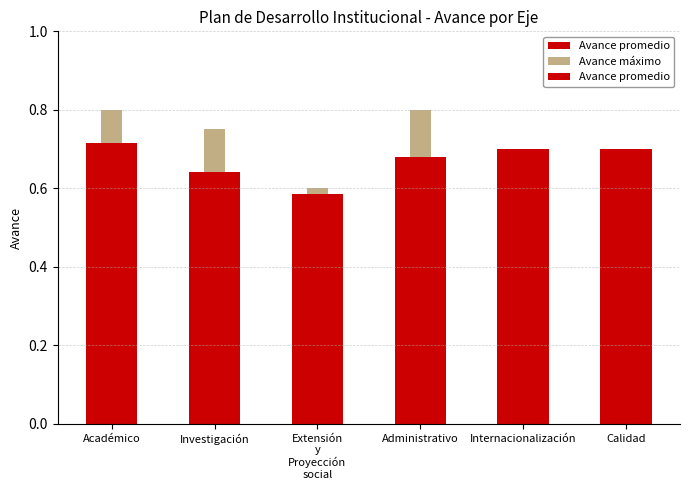

Reading right to left, transcribe all the data shown in this chart.

Avance promedio: Calidad=0.7	Internacionalización=0.7	Administrativo=0.7	Extensión
y
Proyección
social=0.6	Investigación=0.6	Académico=0.7
Avance máximo: Calidad=0.7	Internacionalización=0.7	Administrativo=0.8	Extensión
y
Proyección
social=0.6	Investigación=0.8	Académico=0.8